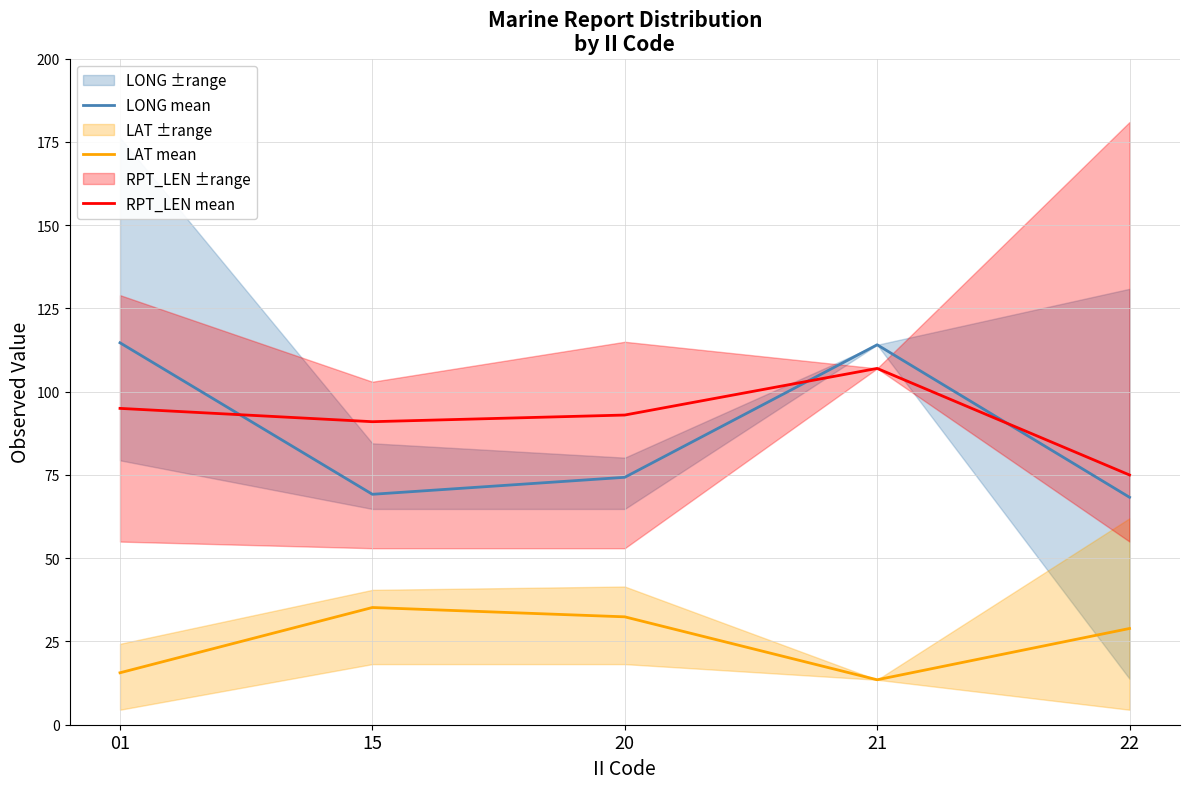

True or false: RPT_LEN mean and LAT mean intersect in this chart.

False